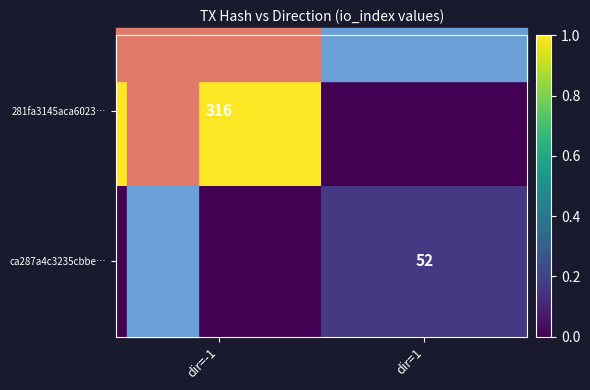

Is the value of ca287a4c3235cbbe… at dir=1 greater than the value of 281fa3145aca6023… at dir=-1?

No